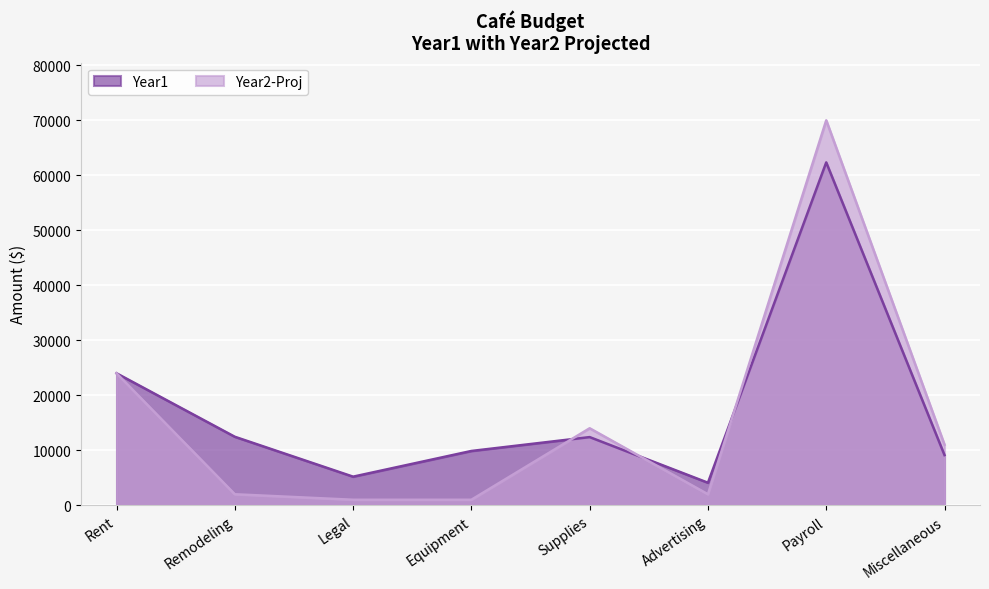

Between which two adjacent categories do Year1 and Year2-Proj first intersect?

Equipment and Supplies